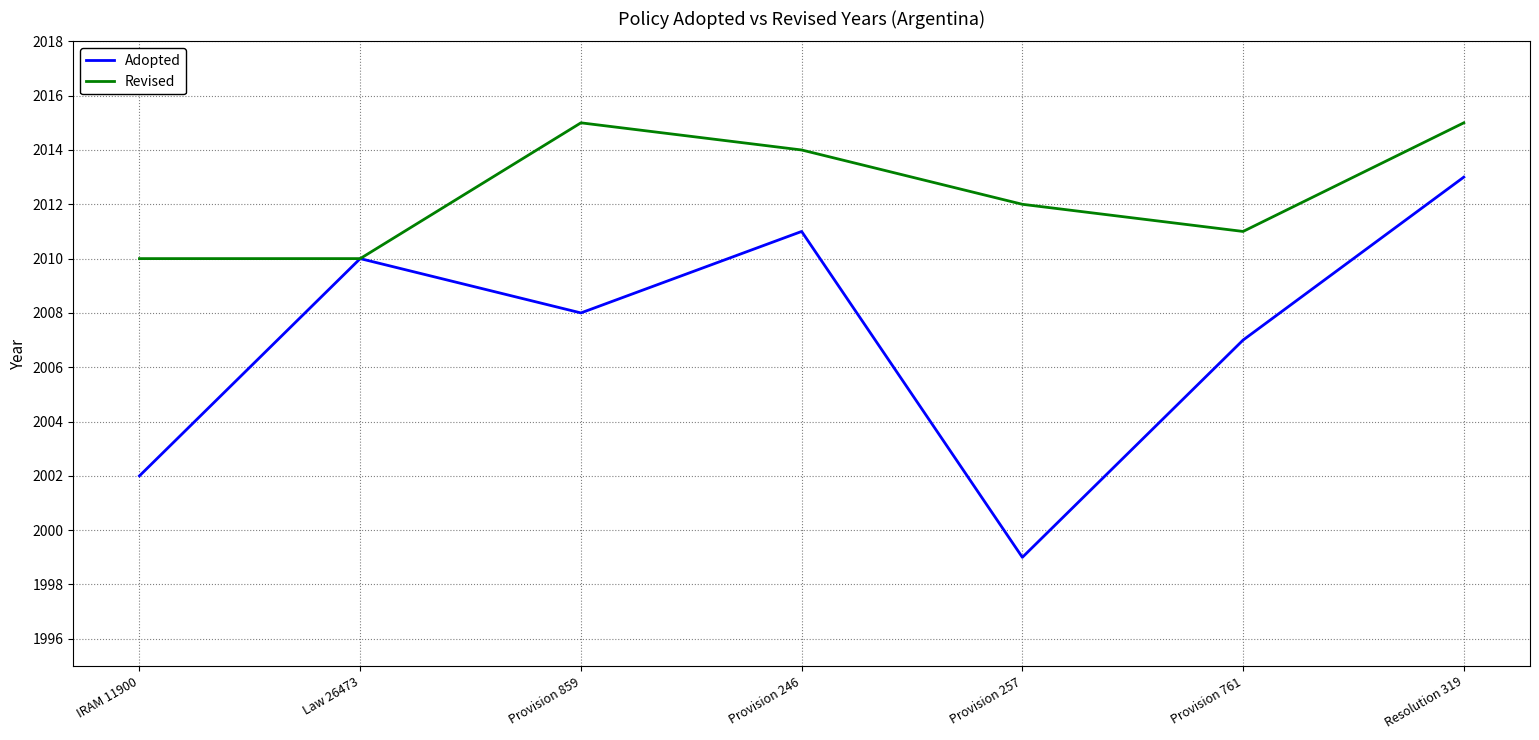

At how many categories does at least one series exceed 2002?

7